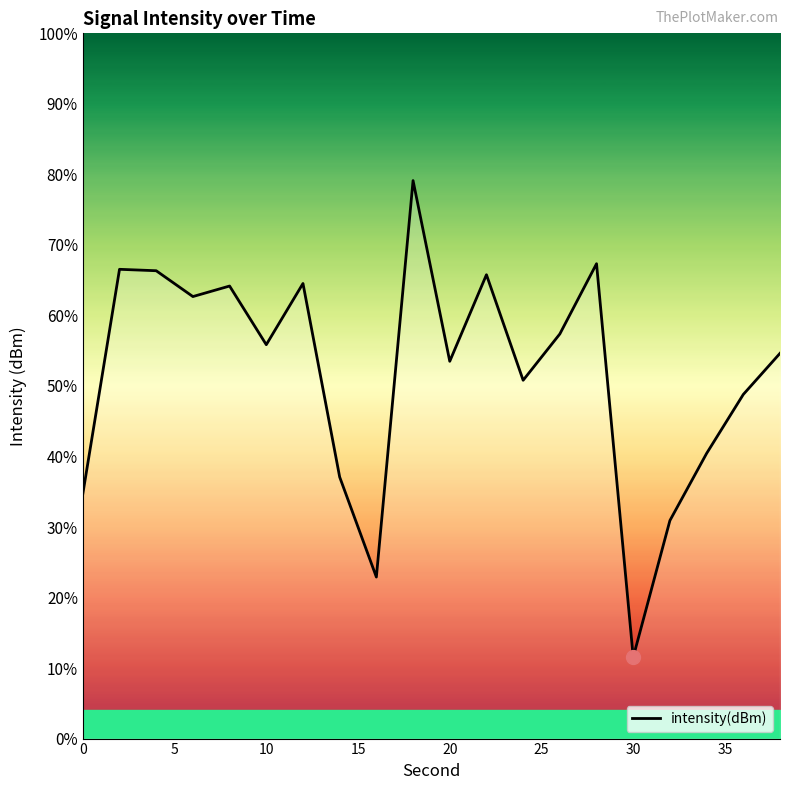

True or false: the data shows -210.2 at 17.

False